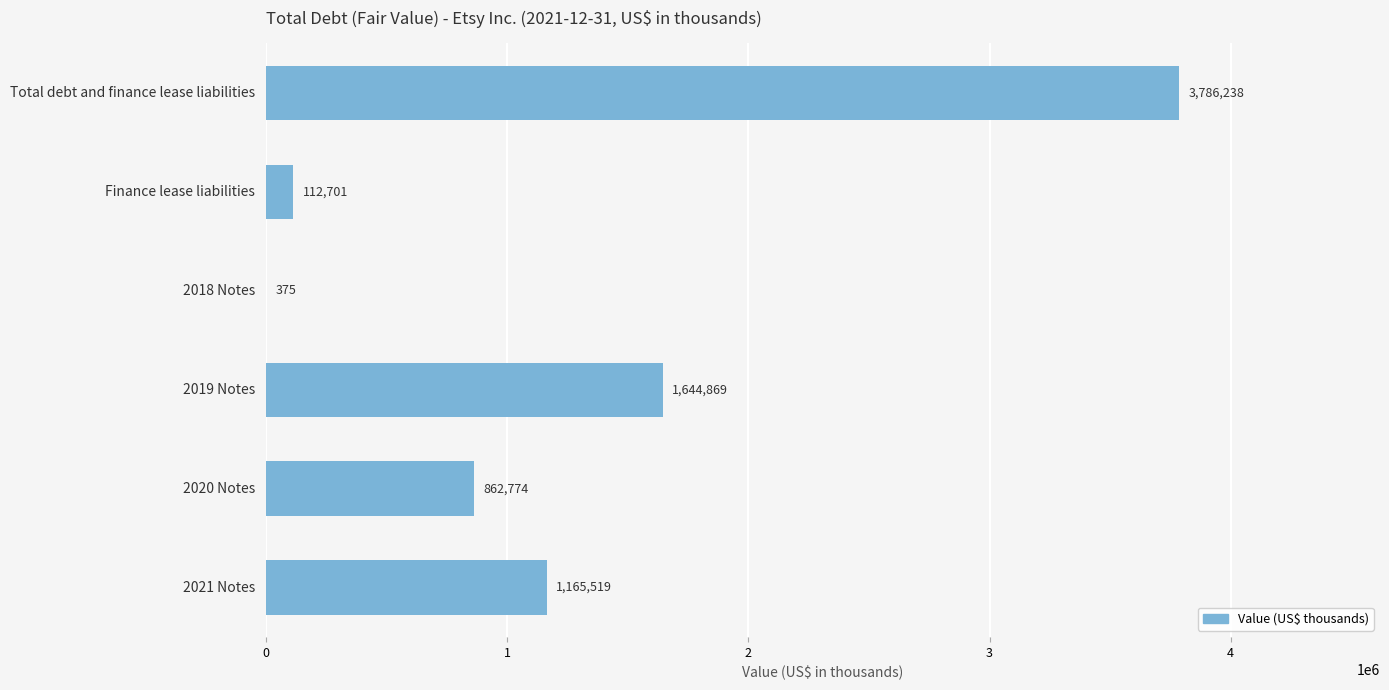

Count the number of categories in the chart.

6